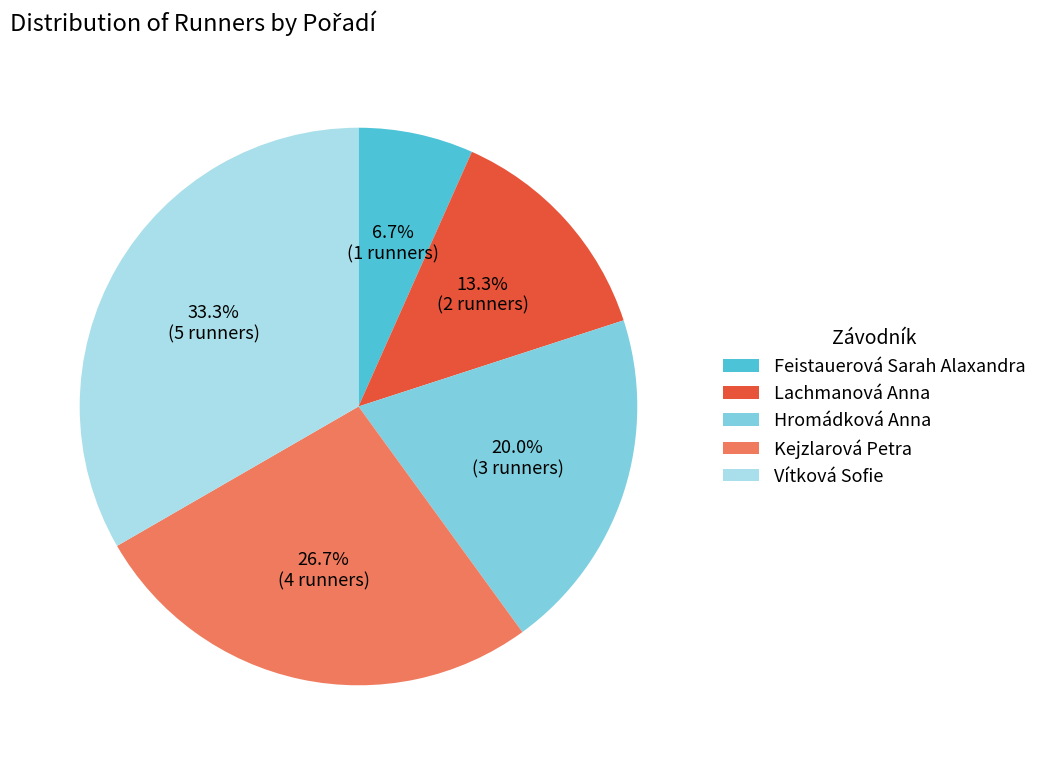

Does Feistauerová Sarah Alaxandra represent more than half of the total?

No